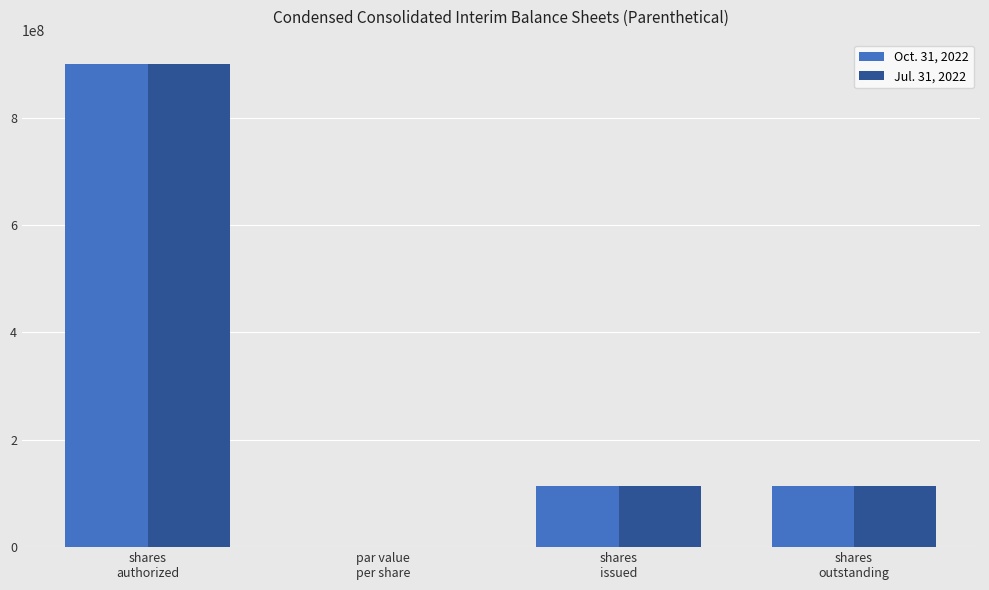

Are the bars grouped side by side (vs. stacked)?

Yes